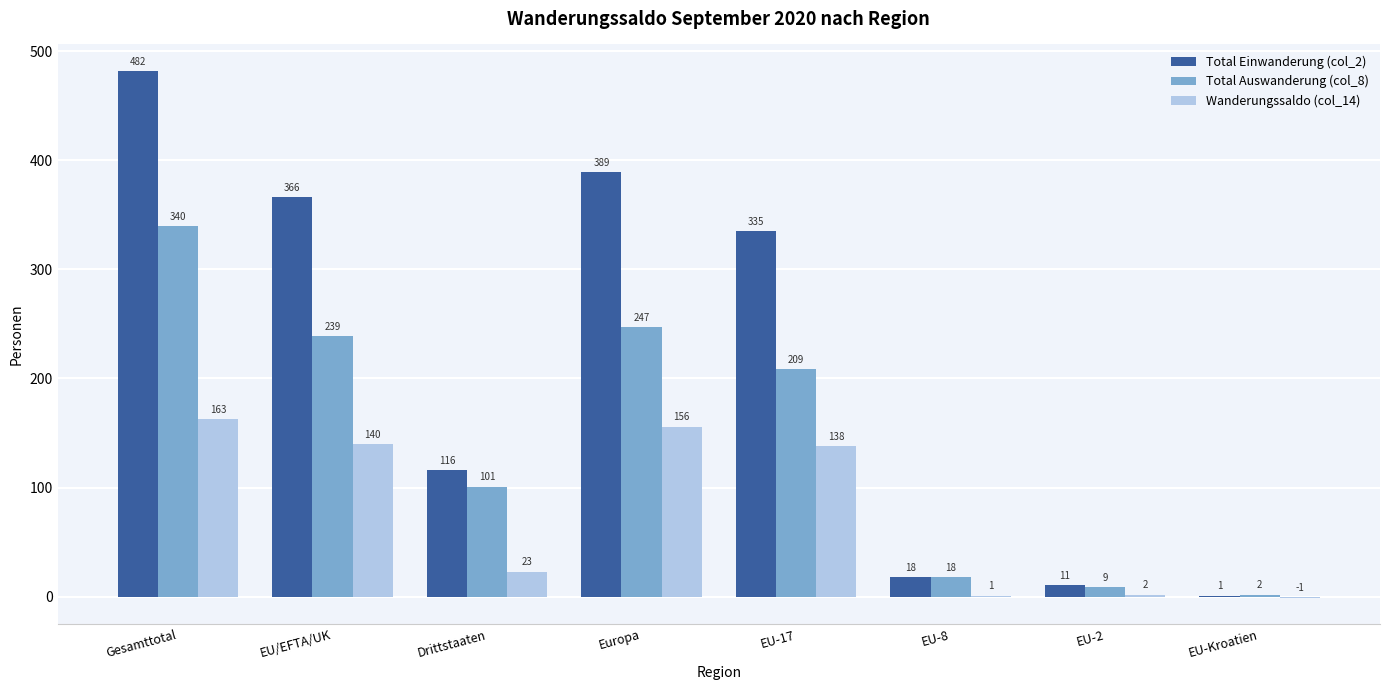

What is the sum of the Wanderungssaldo (col_14) values at EU/EFTA/UK and EU-2?

142